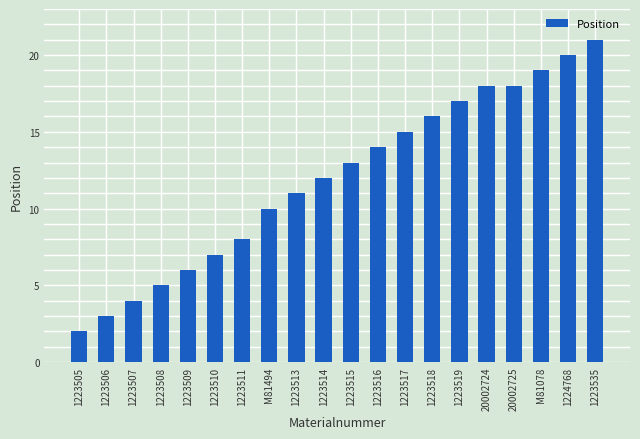

Which label corresponds to the smallest value in the chart?

1223505